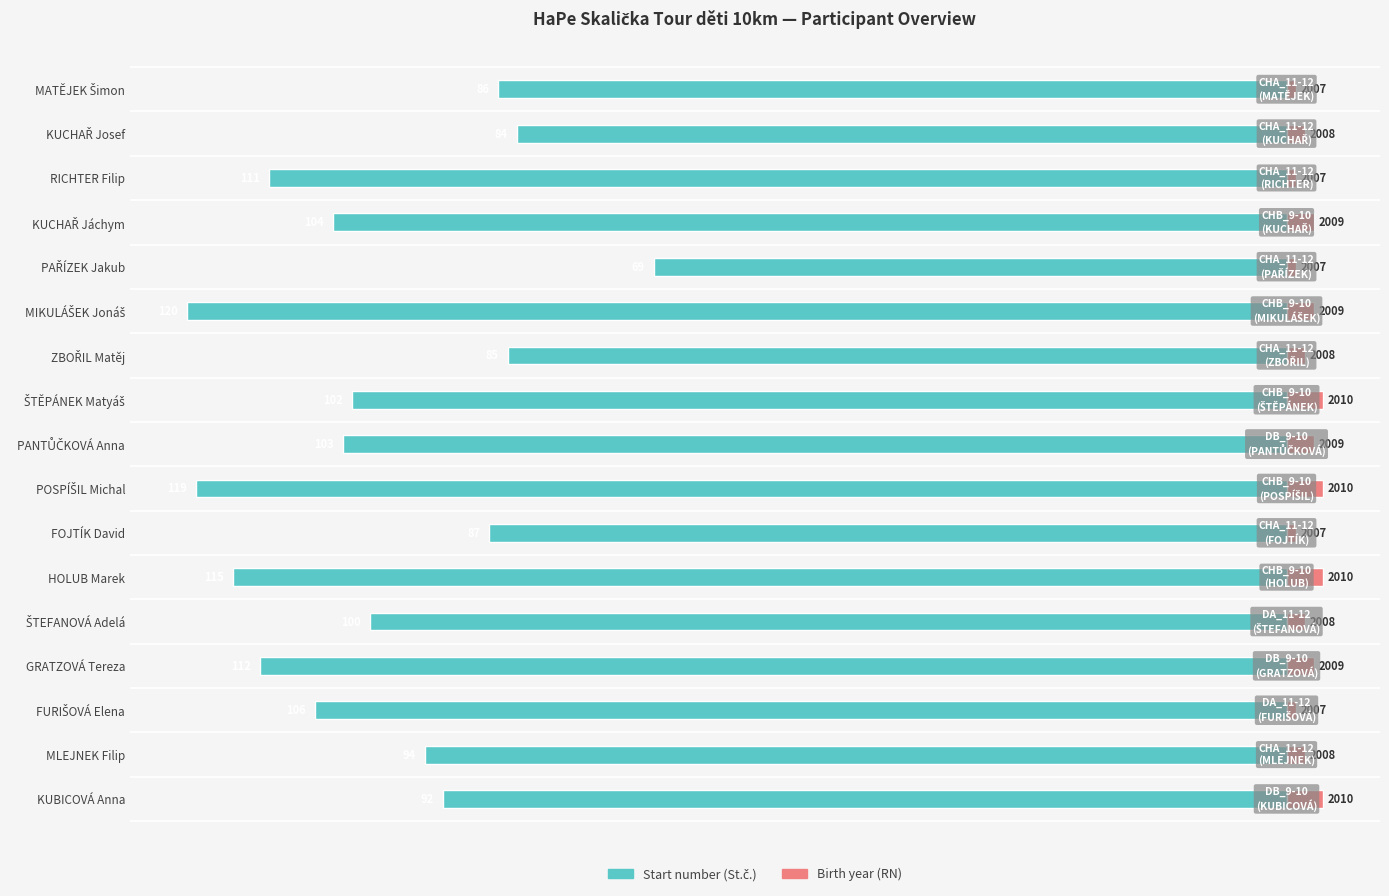

List the series in order of their peak value, lowest first.

Start number (St.č.), Birth year (RN)